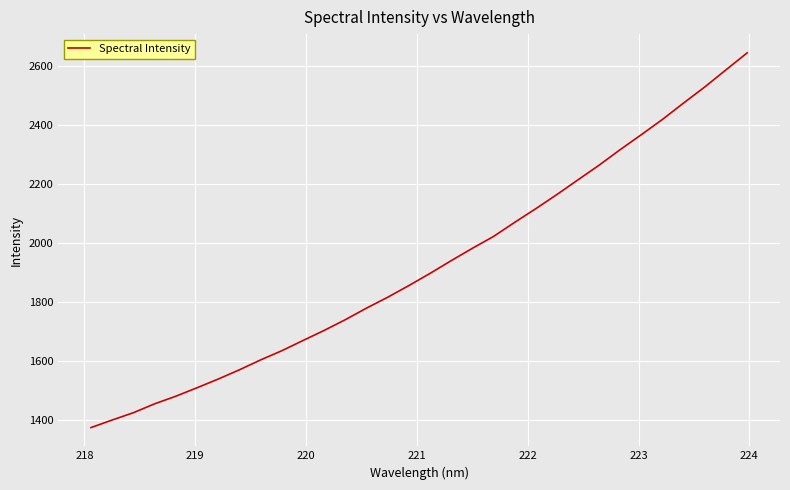

What is the difference between the maximum and minimum values?

1267.7